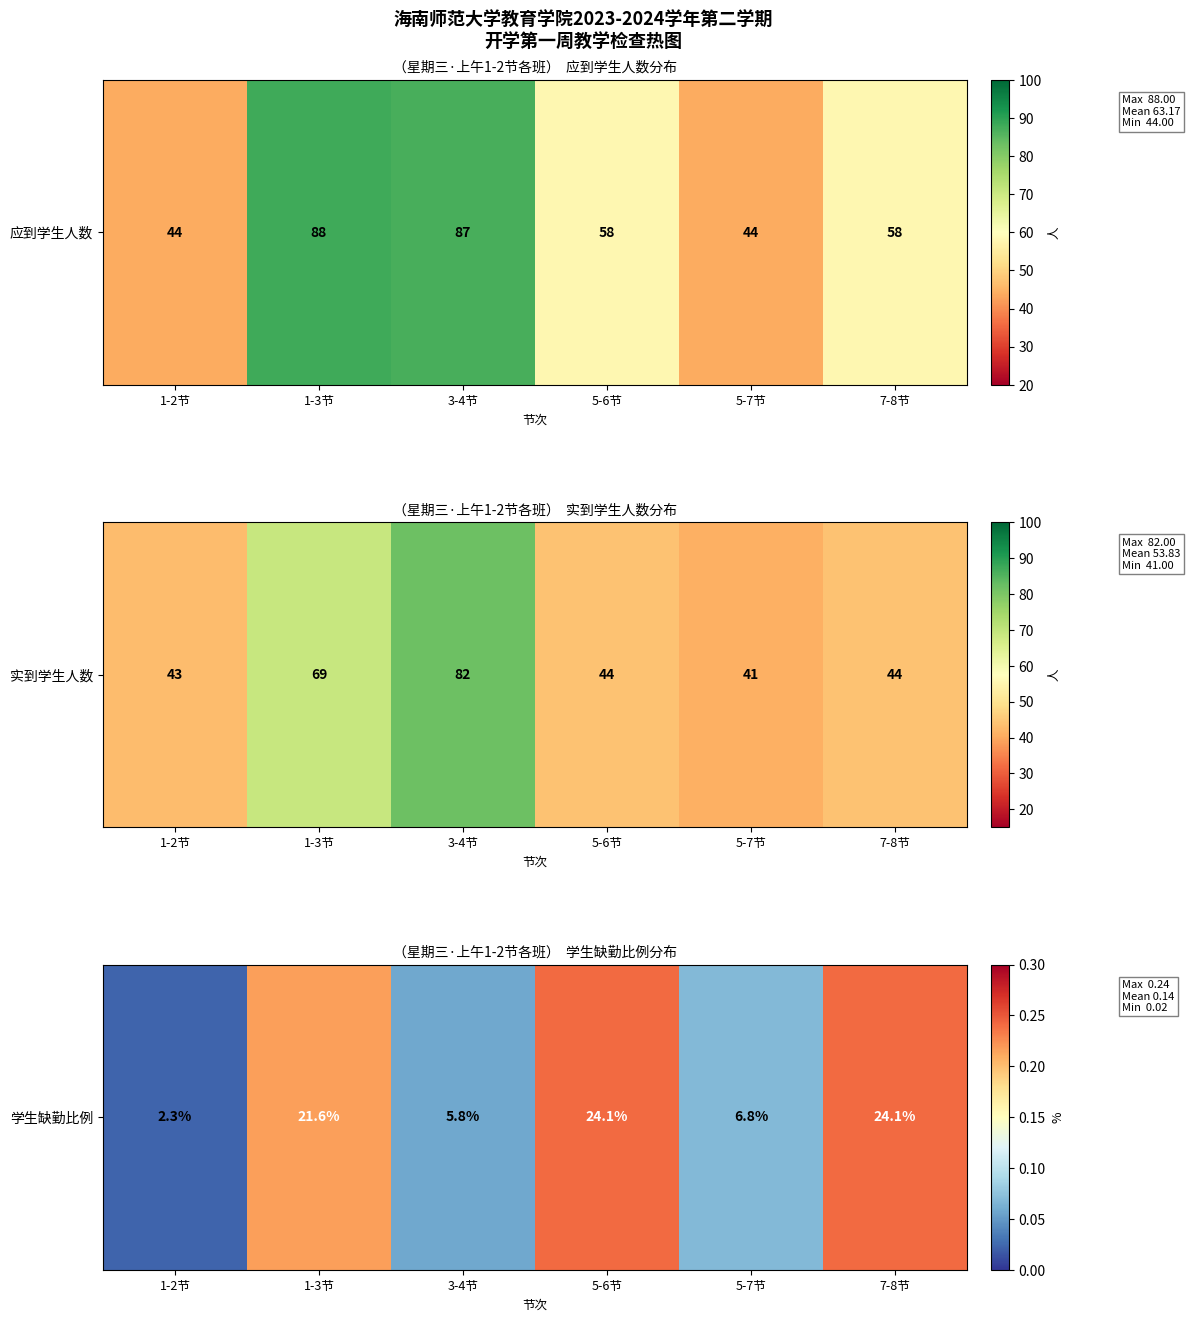

Is it true that the value at 5-6节 is 0.1?

False